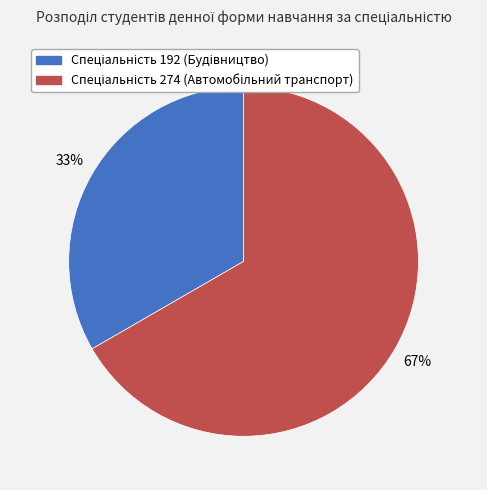

To the nearest percent, what is the average slice percentage?

50%